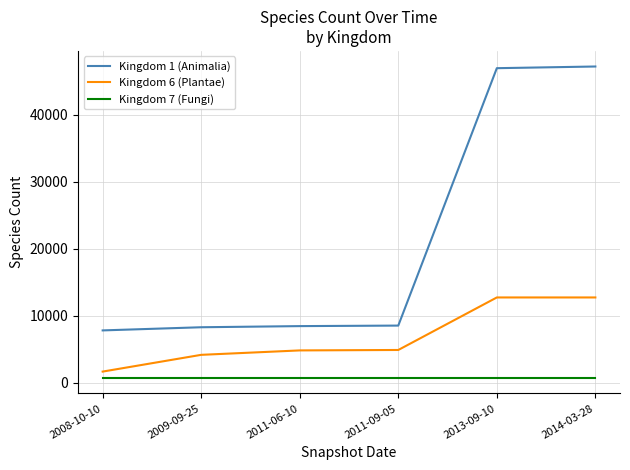

List the series in order of their peak value, lowest first.

Kingdom 7 (Fungi), Kingdom 6 (Plantae), Kingdom 1 (Animalia)